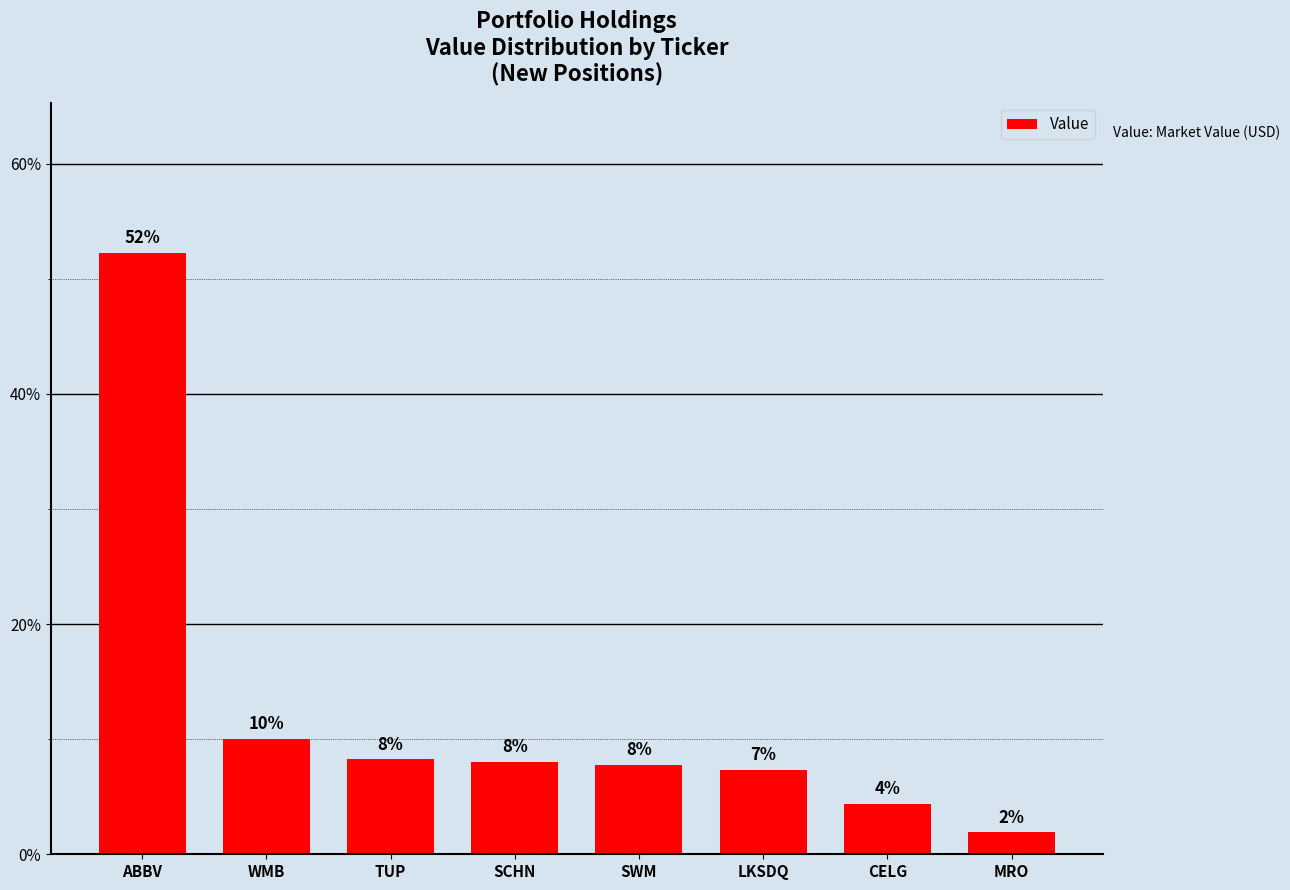

The value at WMB is 14.7. True or false?

False